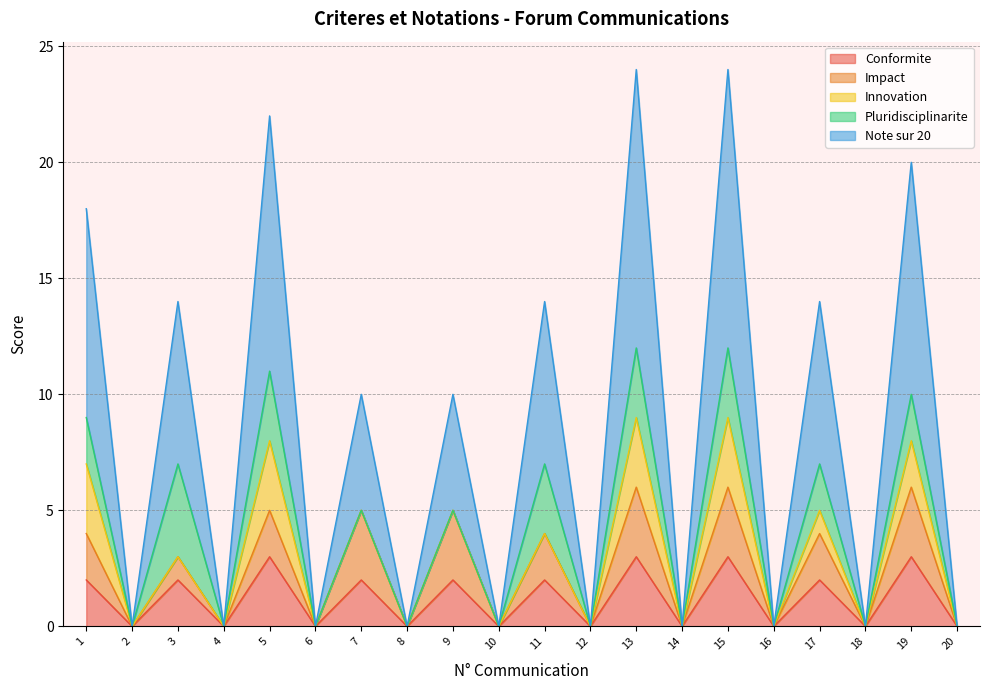

At which category is the sum across all series the highest?

13